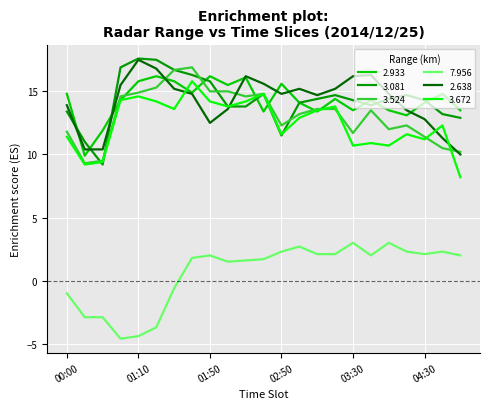

What is the minimum value for 3.081?

9.2